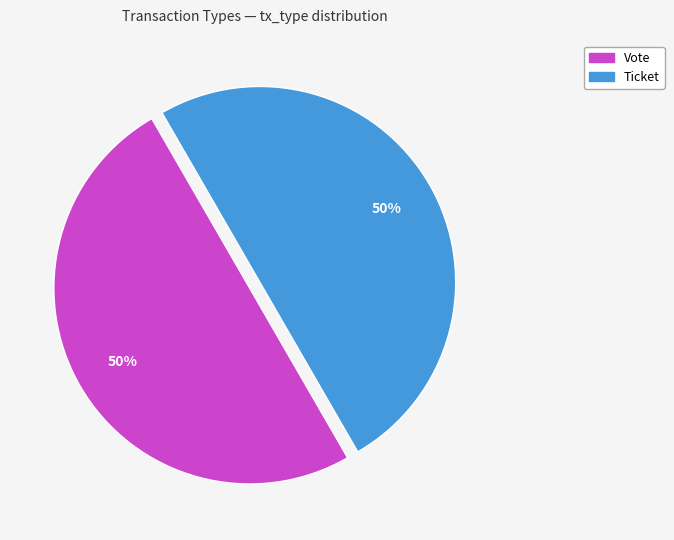

To the nearest percent, what is the average slice percentage?

50%